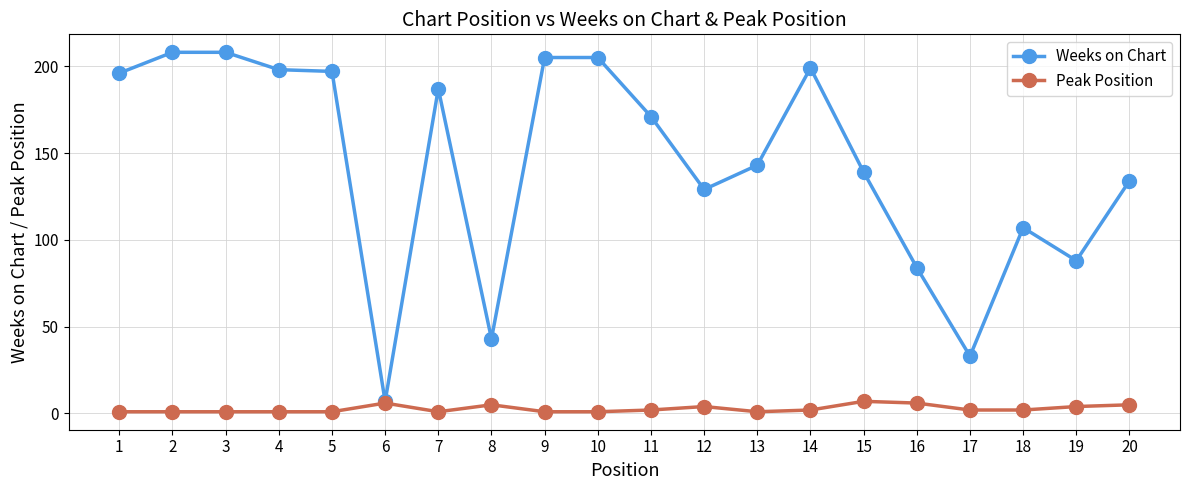

True or false: Weeks on Chart has more than 0 interior local peaks.

True